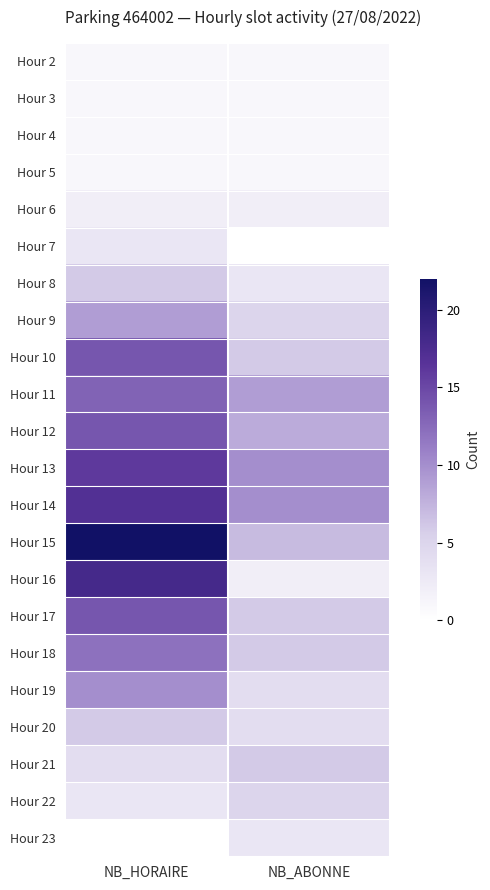

Reading left to right, list all the values displayed in this chart.

Hour 2: NB_HORAIRE=1	NB_ABONNE=1
Hour 3: NB_HORAIRE=1	NB_ABONNE=1
Hour 4: NB_HORAIRE=1	NB_ABONNE=1
Hour 5: NB_HORAIRE=1	NB_ABONNE=1
Hour 6: NB_HORAIRE=2	NB_ABONNE=2
Hour 7: NB_HORAIRE=3	NB_ABONNE=0
Hour 8: NB_HORAIRE=6	NB_ABONNE=3
Hour 9: NB_HORAIRE=9	NB_ABONNE=5
Hour 10: NB_HORAIRE=14	NB_ABONNE=6
Hour 11: NB_HORAIRE=13	NB_ABONNE=9
Hour 12: NB_HORAIRE=14	NB_ABONNE=8
Hour 13: NB_HORAIRE=16	NB_ABONNE=10
Hour 14: NB_HORAIRE=17	NB_ABONNE=10
Hour 15: NB_HORAIRE=22	NB_ABONNE=7
Hour 16: NB_HORAIRE=18	NB_ABONNE=2
Hour 17: NB_HORAIRE=14	NB_ABONNE=6
Hour 18: NB_HORAIRE=12	NB_ABONNE=6
Hour 19: NB_HORAIRE=10	NB_ABONNE=4
Hour 20: NB_HORAIRE=6	NB_ABONNE=4
Hour 21: NB_HORAIRE=4	NB_ABONNE=6
Hour 22: NB_HORAIRE=3	NB_ABONNE=5
Hour 23: NB_HORAIRE=0	NB_ABONNE=3